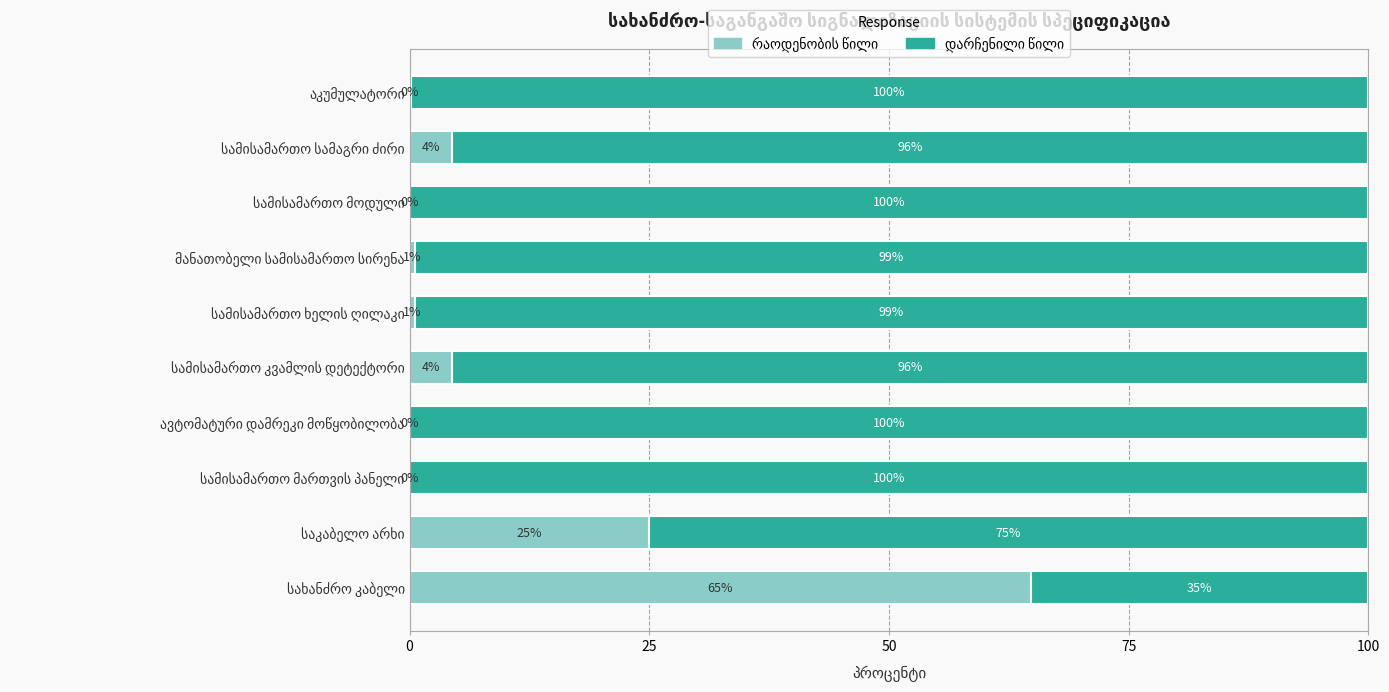

What is the approximate value of დარჩენილი წილი at სამისამართო კვამლის დეტექტორი?

95.6